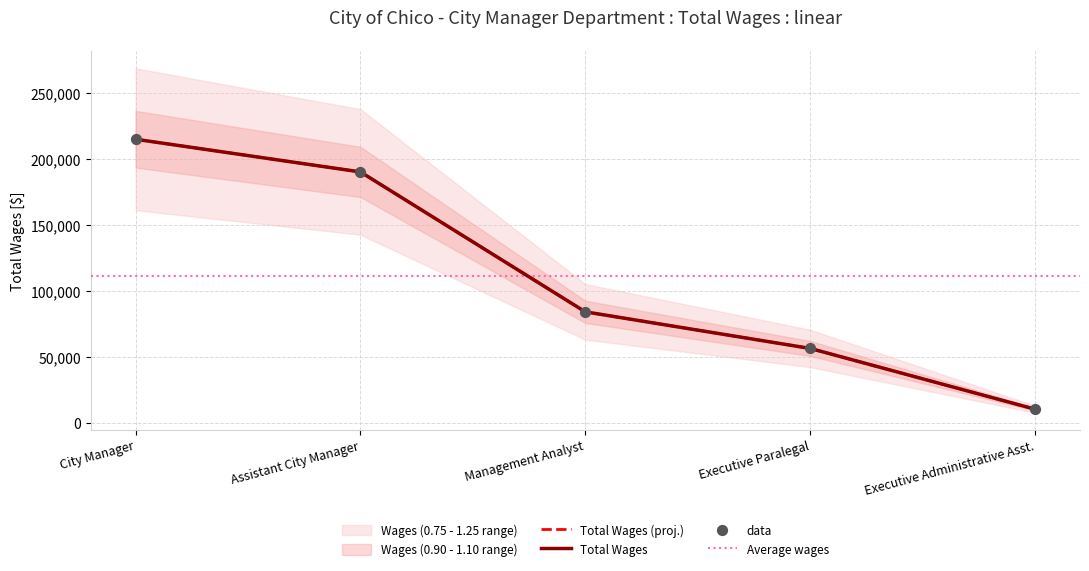

What is the change in value from Management Analyst to Executive Administrative Asst.?

-73835